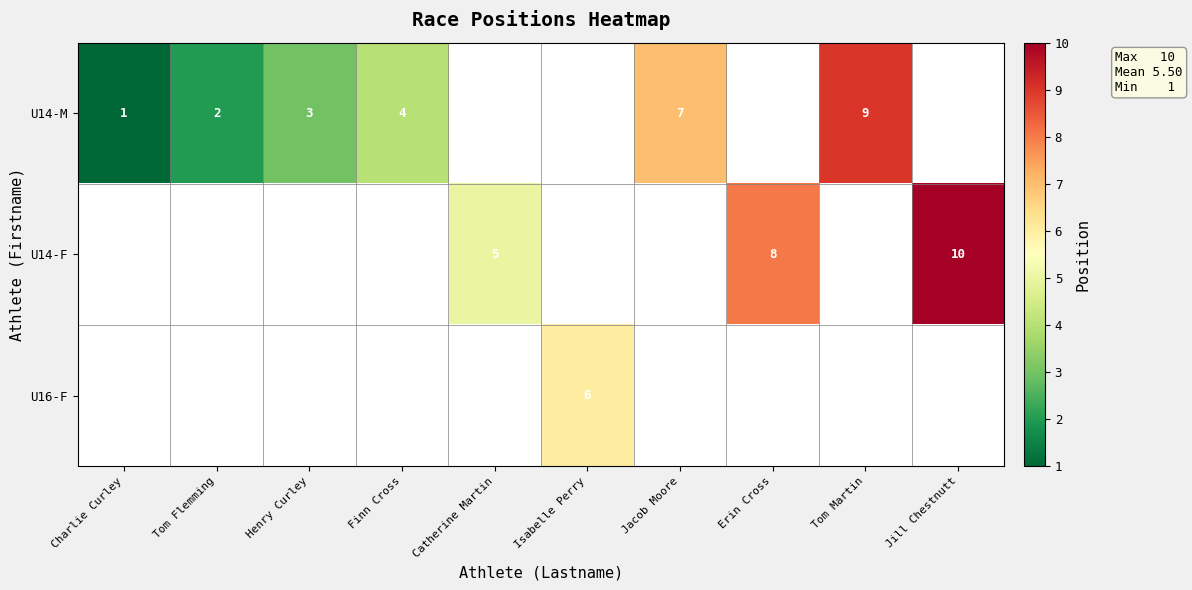

True or false: U14-M has a value of 9 at Tom Martin.

True